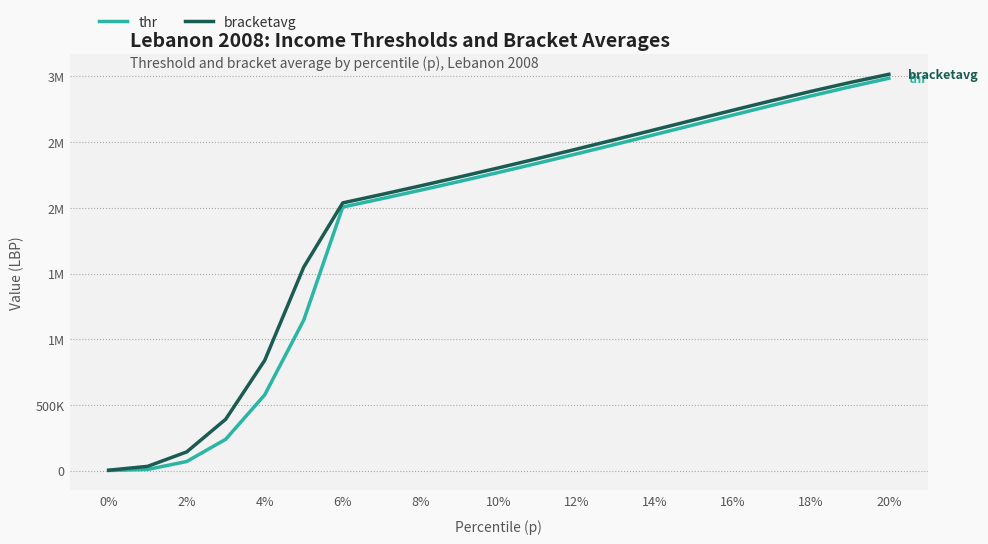

Is this an area chart (filled region under the line)?

No